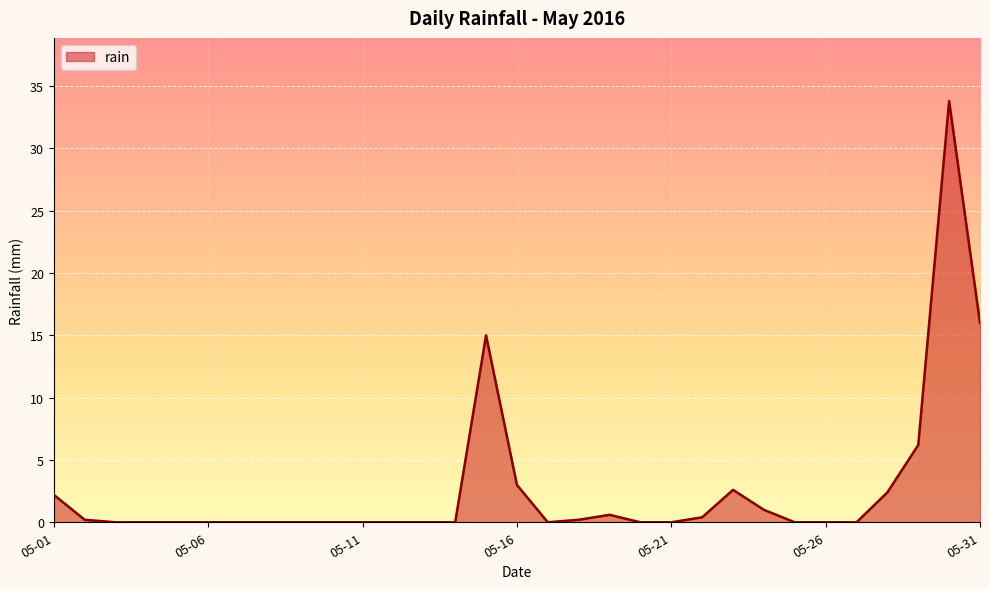

What is the difference between the maximum and minimum values?

33.8